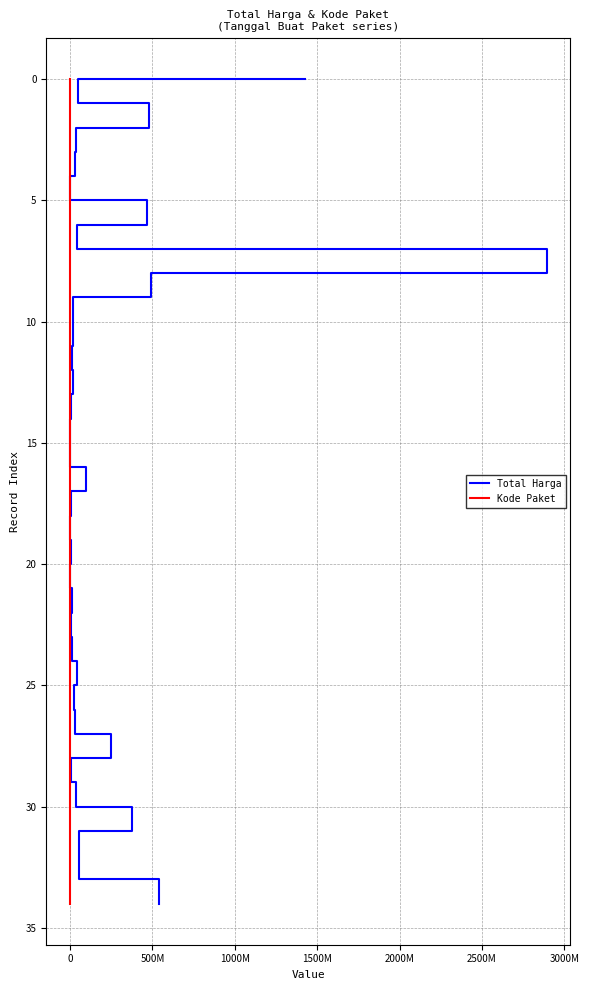

Which series has the largest range (max minus min)?

Total Harga